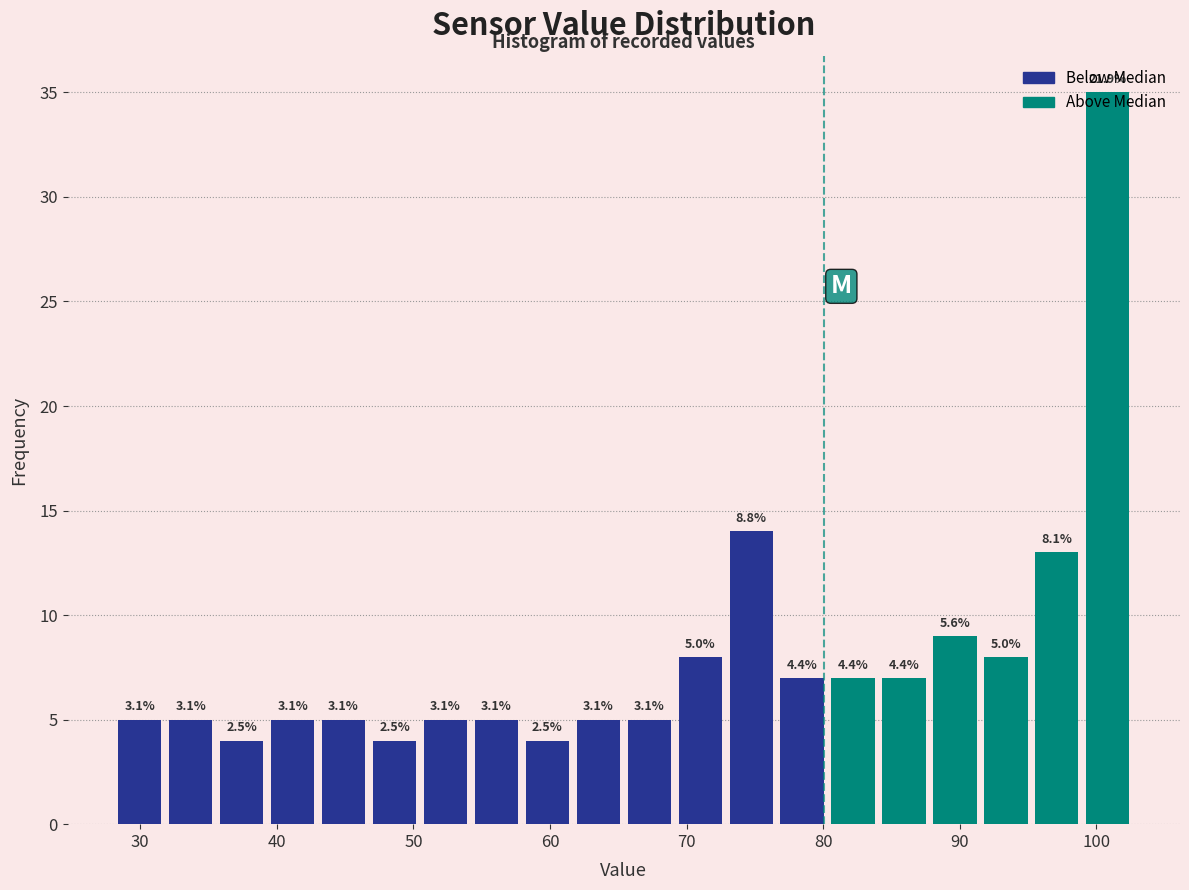

Around what value on the x-axis is the tallest bar? Give the approximate position of its centre, as read against the axis.

101